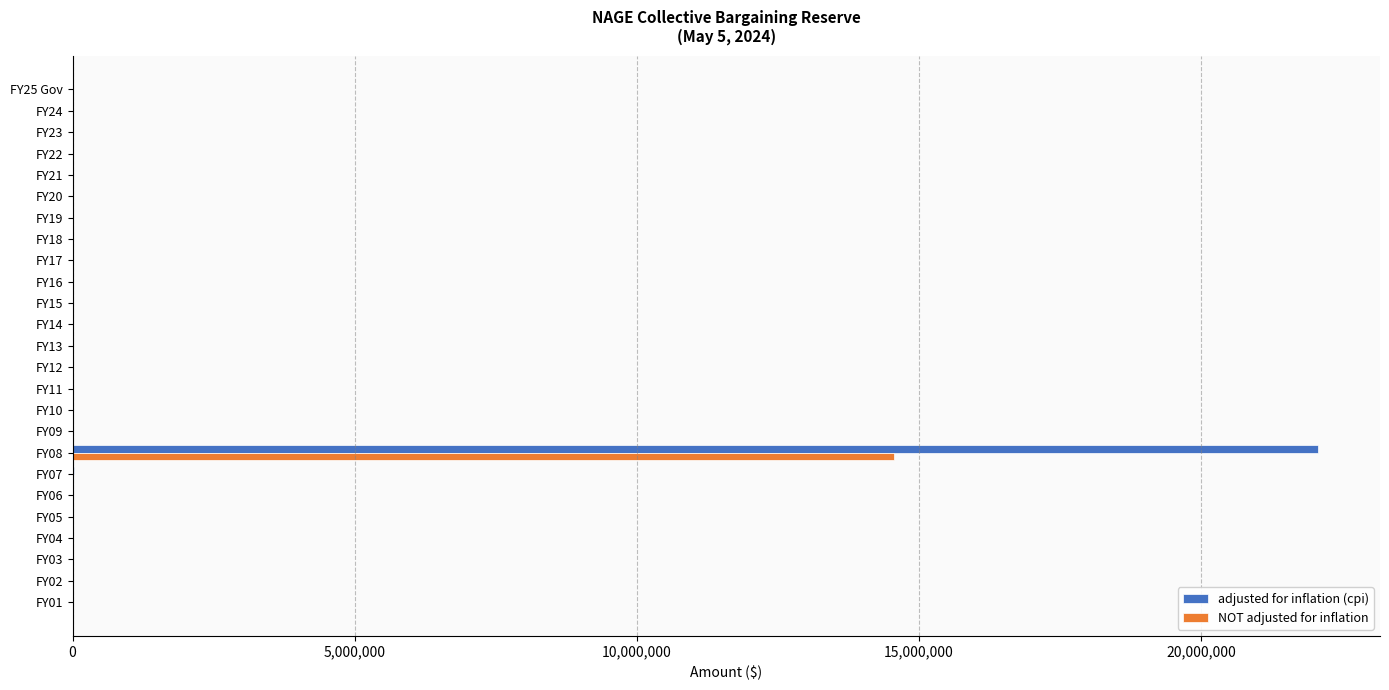

How many categories are shown in the chart?

25